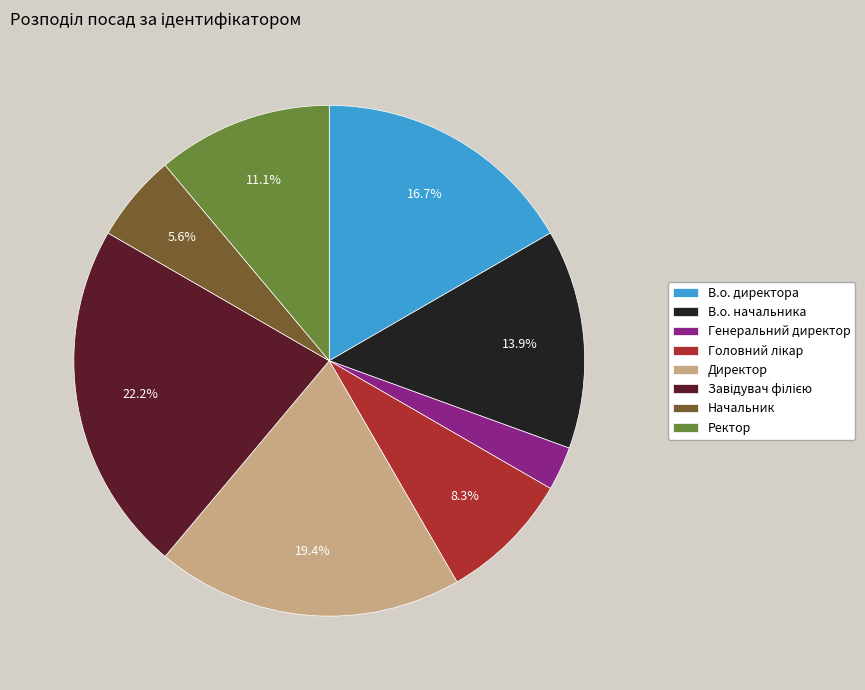

To the nearest percent, what is the average slice percentage?

12%